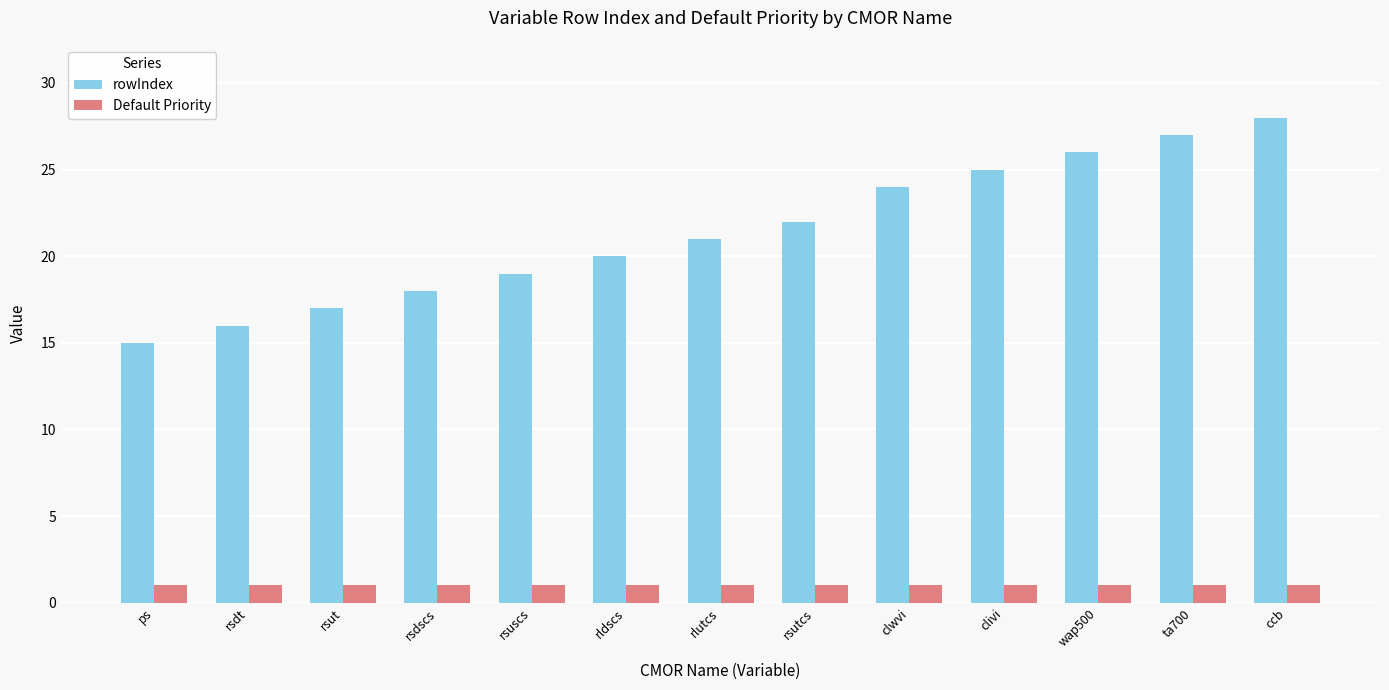

Are the bars grouped side by side (vs. stacked)?

Yes